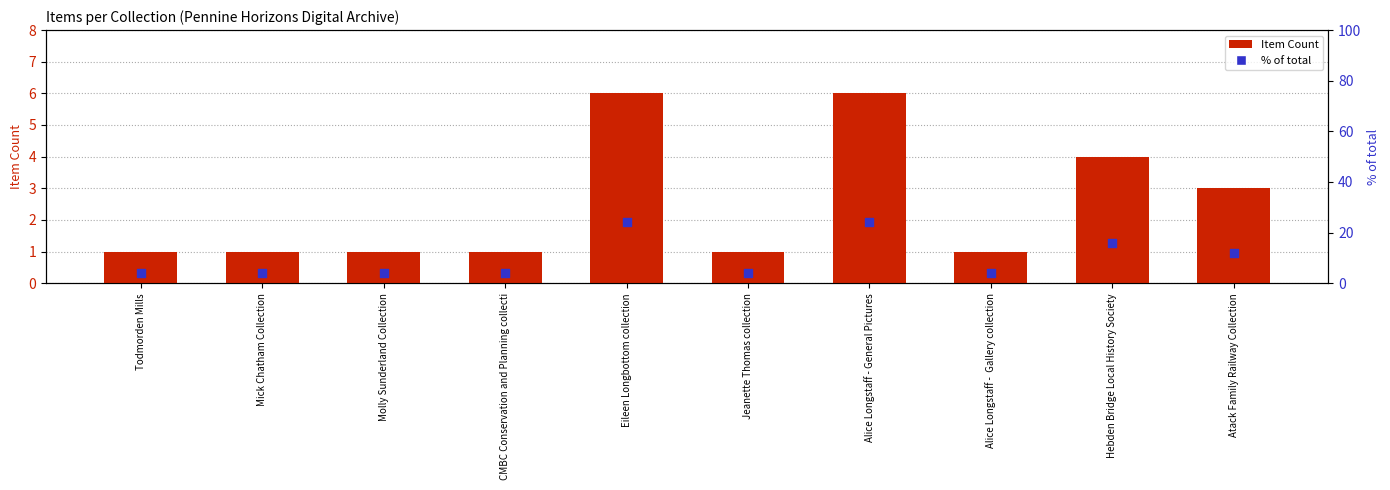

Which series contains the highest Y value?

% of total